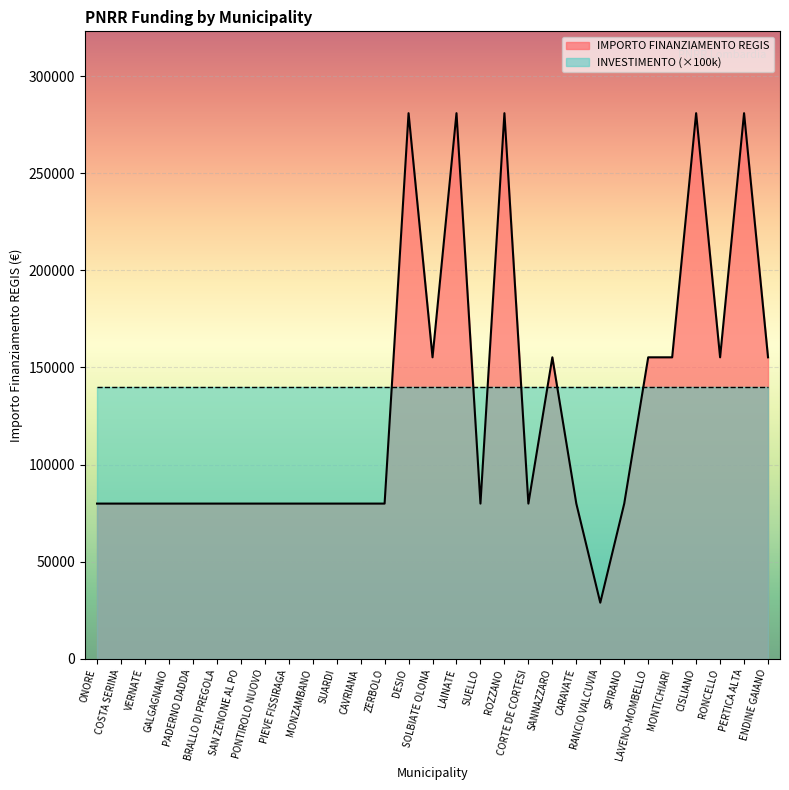

Rank the categories by value from highest to lowest.

DESIO, LAINATE, ROZZANO, CISLIANO, PERTICA ALTA, SOLBIATE OLONA, SANNAZZARO, LAVENO-MOMBELLO, MONTICHIARI, RONCELLO, ENDINE GAIANO, ONORE, COSTA SERINA, VERNATE, GALGAGNANO, PADERNO DADDA, BRALLO DI PREGOLA, SAN ZENONE AL PO, PONTIROLO NUOVO, PIEVE FISSIRAGA, MONZAMBANO, SUARDI, CAVRIANA, ZERBOLO, SUELLO, CORTE DE CORTESI, CARAVATE, SPIRANO, RANCIO VALCUVIA